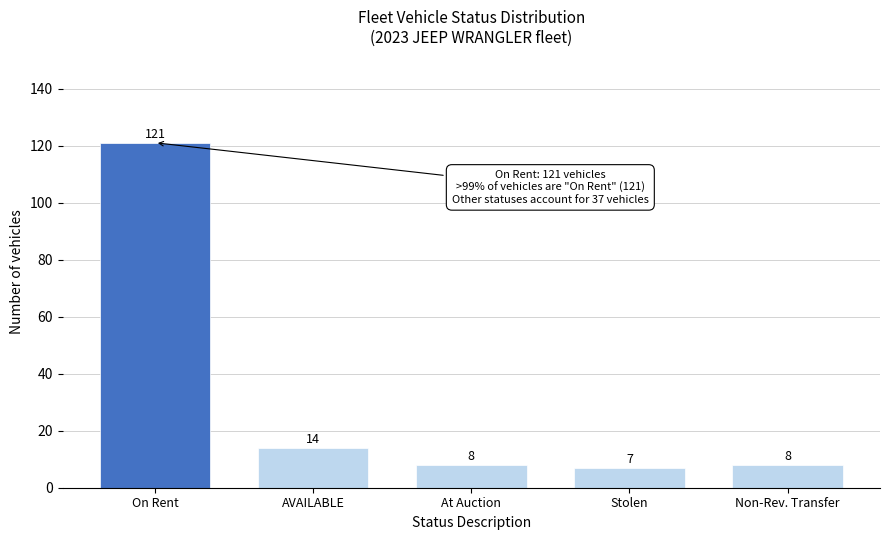

Reading left to right, what are all the values shown in this chart?

121	14	8	7	8